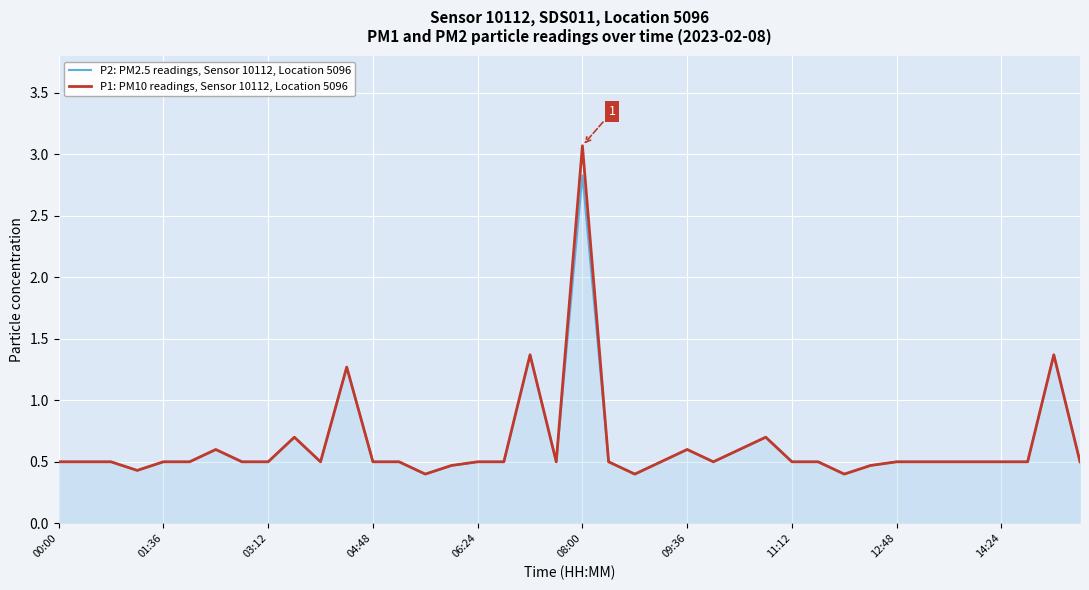

List the series in order of their overall mean, highest first.

P1: PM10 readings, Sensor 10112, Location 5096, P2: PM2.5 readings, Sensor 10112, Location 5096